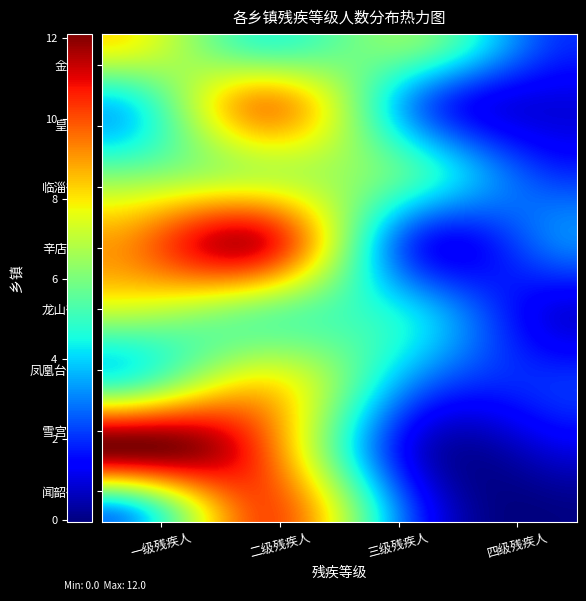

At how many categories does at least one series exceed 4?

3